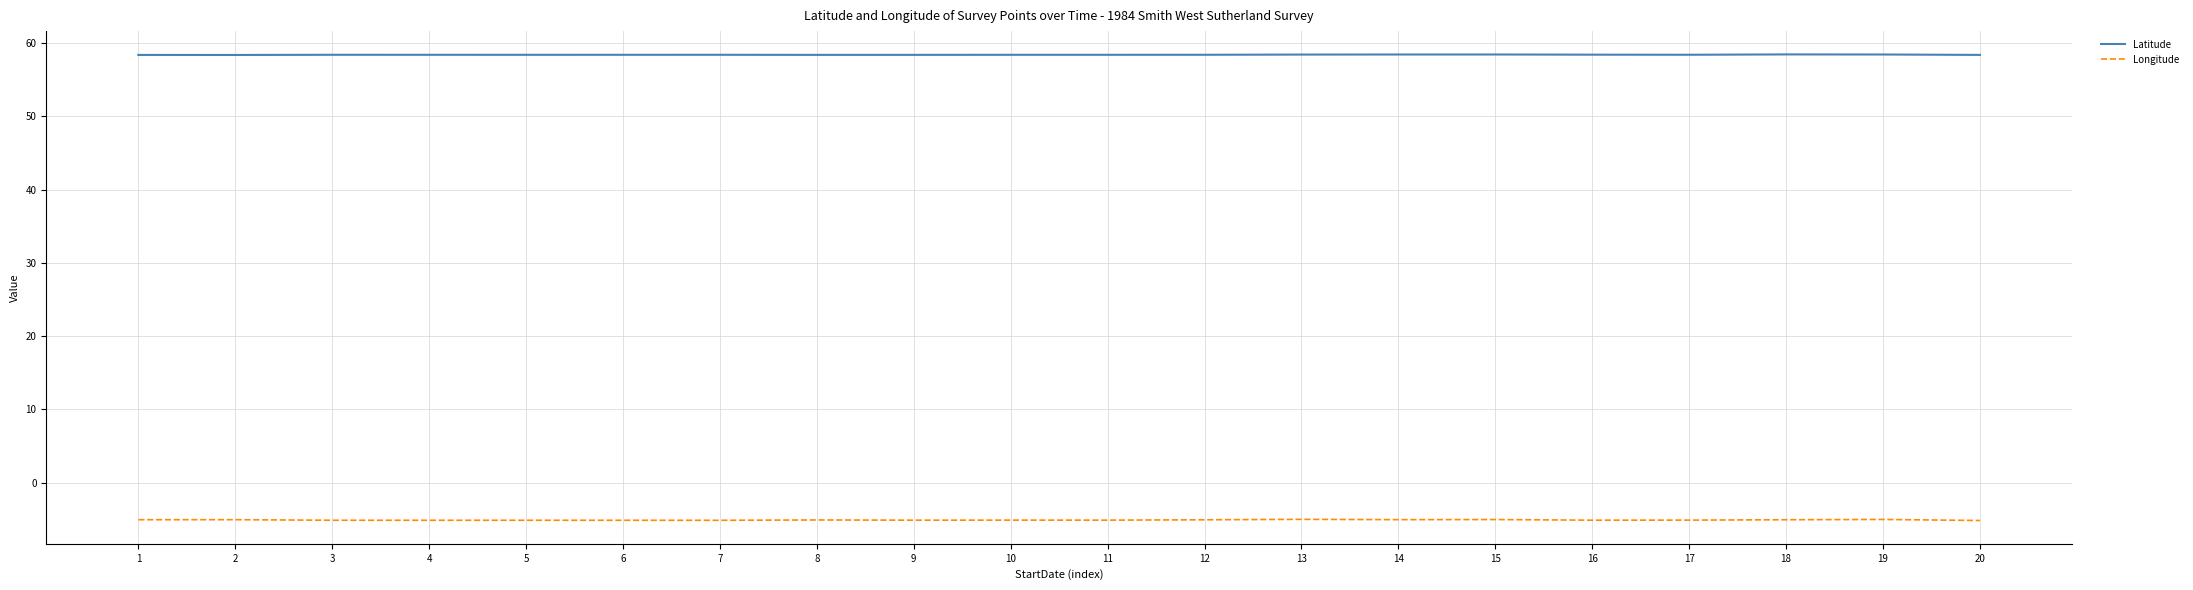

What is the difference between the Longitude values at 18 and 11?

0.1